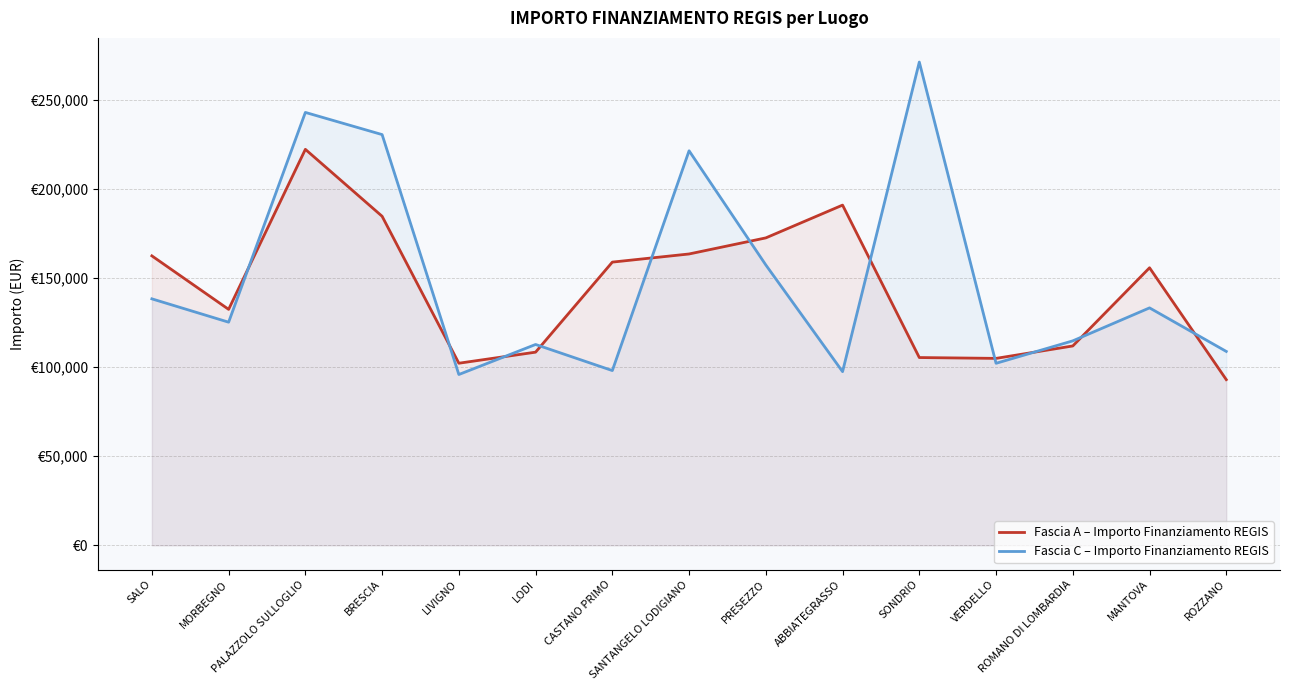

List the labels in order of Fascia C – Importo Finanziamento REGIS value, smallest first.

LIVIGNO, ABBIATEGRASSO, CASTANO PRIMO, VERDELLO, ROZZANO, LODI, ROMANO DI LOMBARDIA, MORBEGNO, MANTOVA, SALO, PRESEZZO, SANTANGELO LODIGIANO, BRESCIA, PALAZZOLO SULLOGLIO, SONDRIO